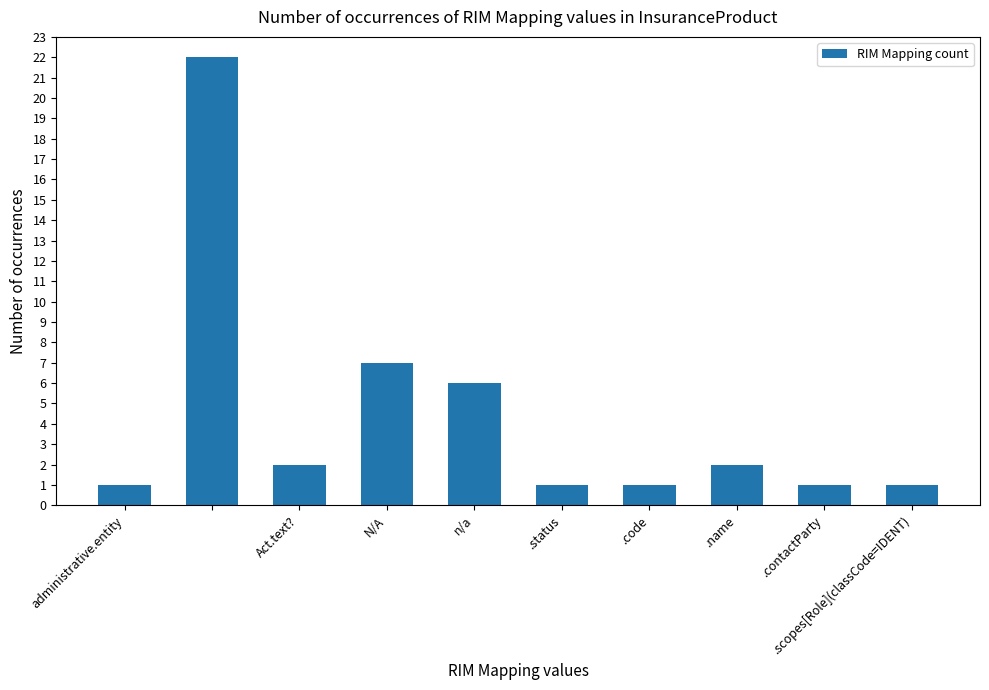

What is the average value?

4